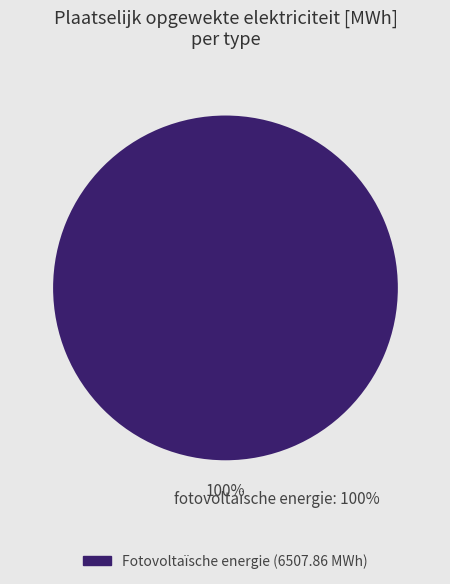

True or false: Waterkracht accounts for 7% of the total.

False